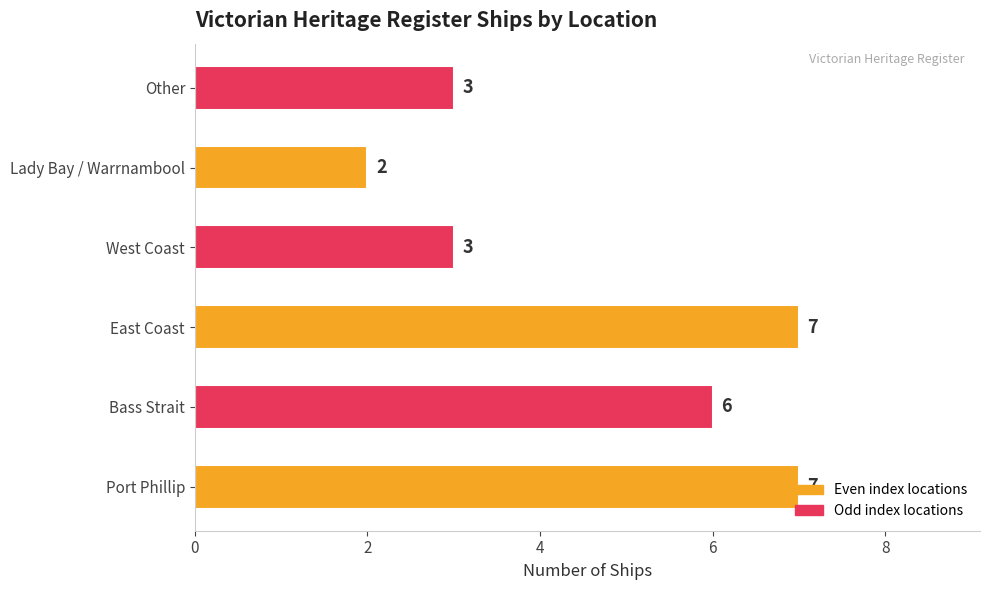

Which category has the lowest value across all series?

Lady Bay / Warrnambool